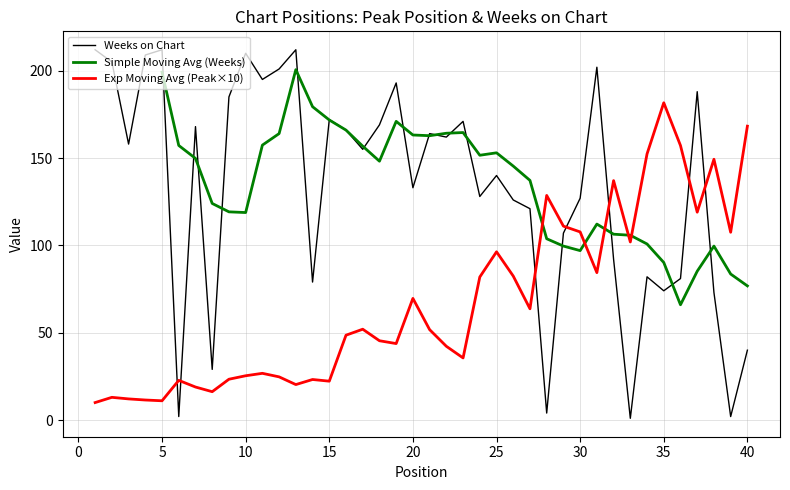

Where is the first local maximum?

5